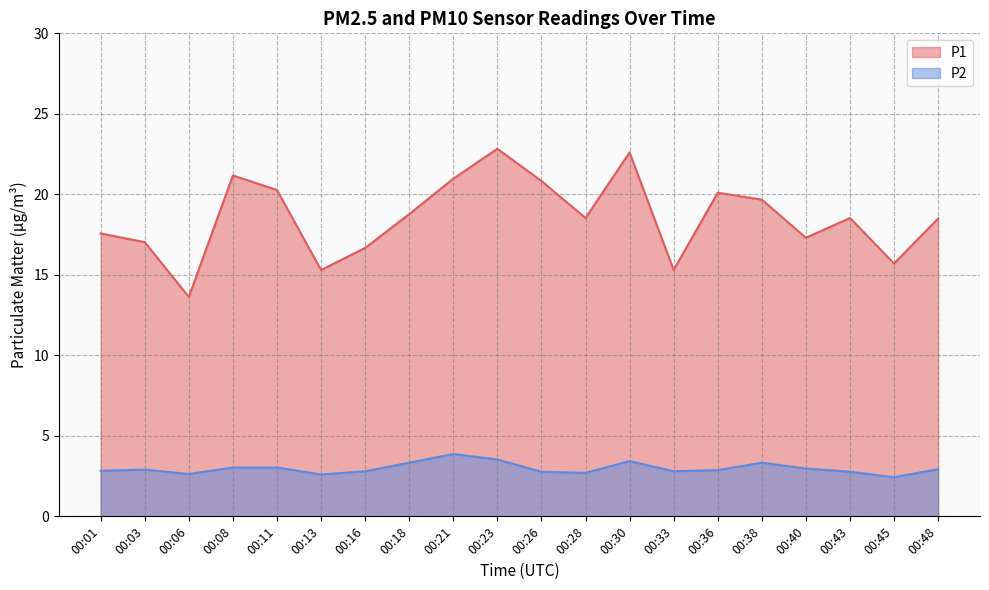

Which has a higher value, 00:18 or 00:21?

00:21